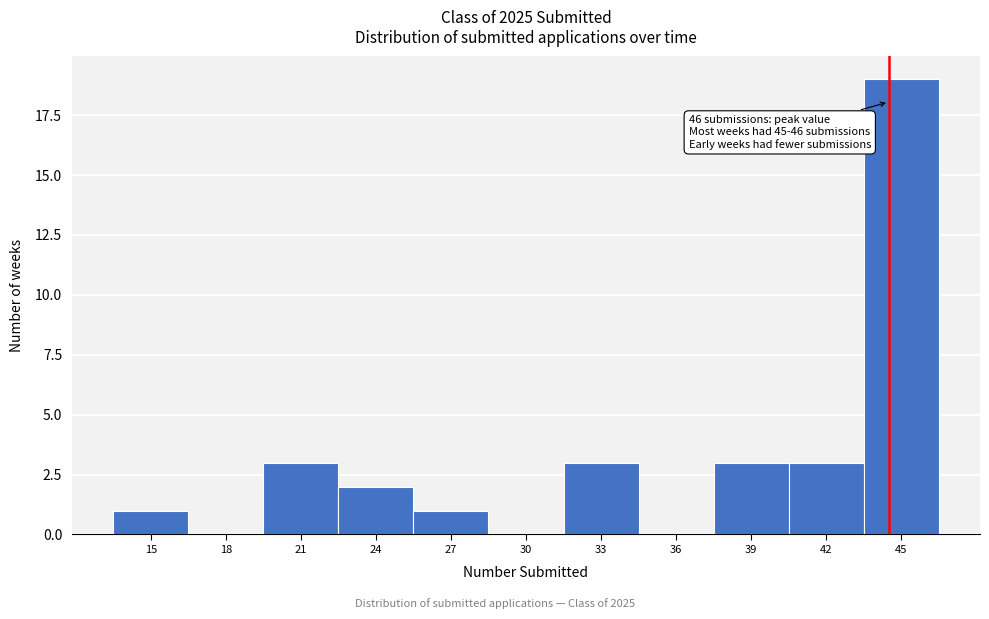

Reading right to left, transcribe all the data shown in this chart.

45=19	42=3	39=3	36=0	33=3	30=0	27=1	24=2	21=3	18=0	15=1